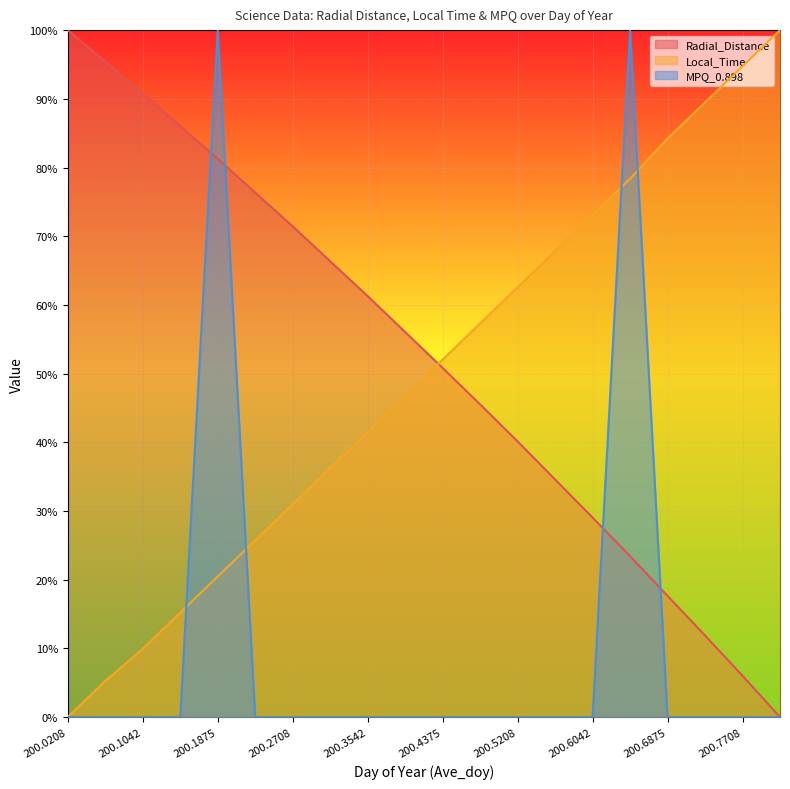

True or false: MPQ_0.898 and Radial_Distance cross at least once.

True